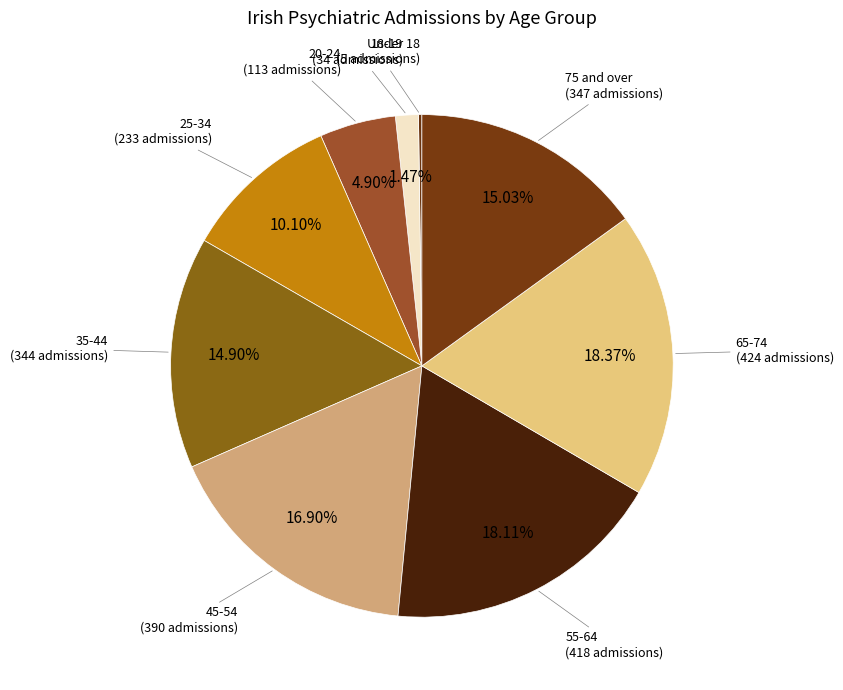

What percentage is the 20-24 slice, to the nearest percent?

5%